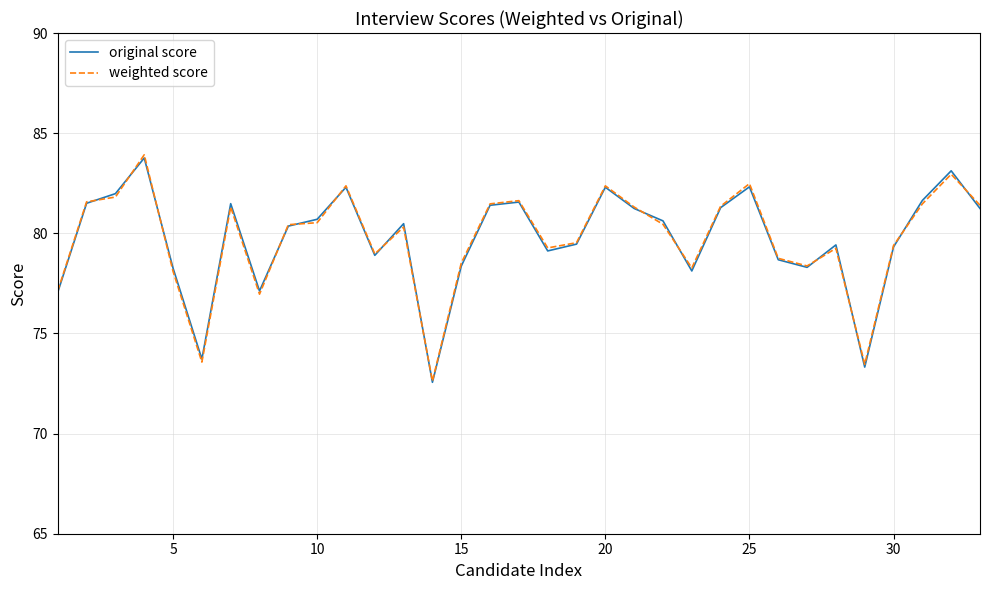

What is the minimum value shown in the chart?

72.6